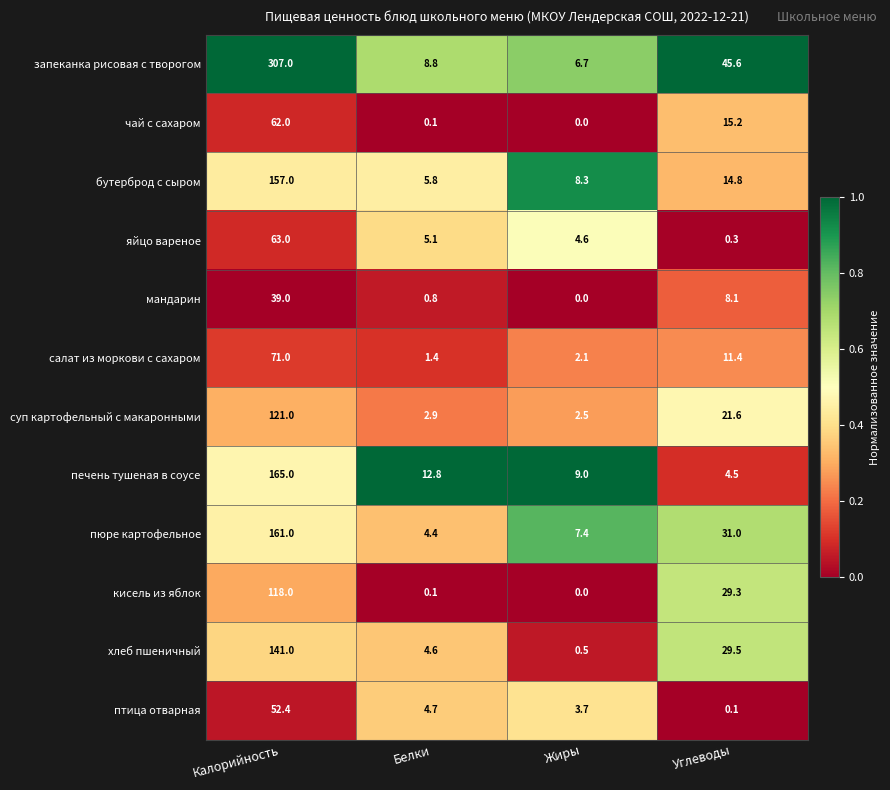

At which category does the chart reach its peak across all series?

Калорийность